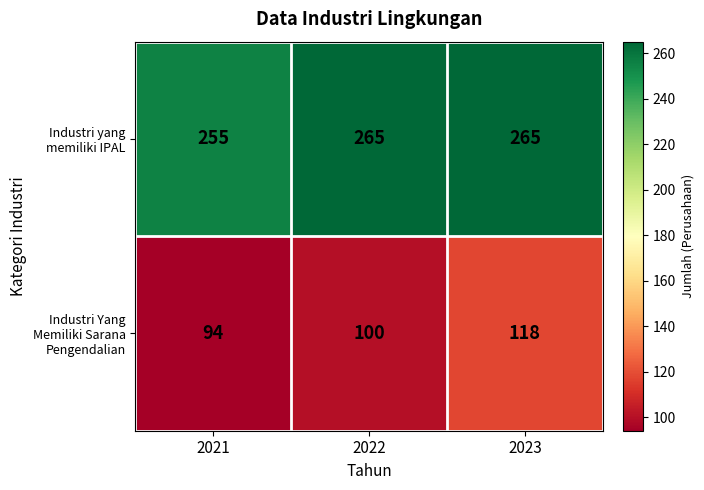

What is the average value of the Industri yang memiliki IPAL series?

262